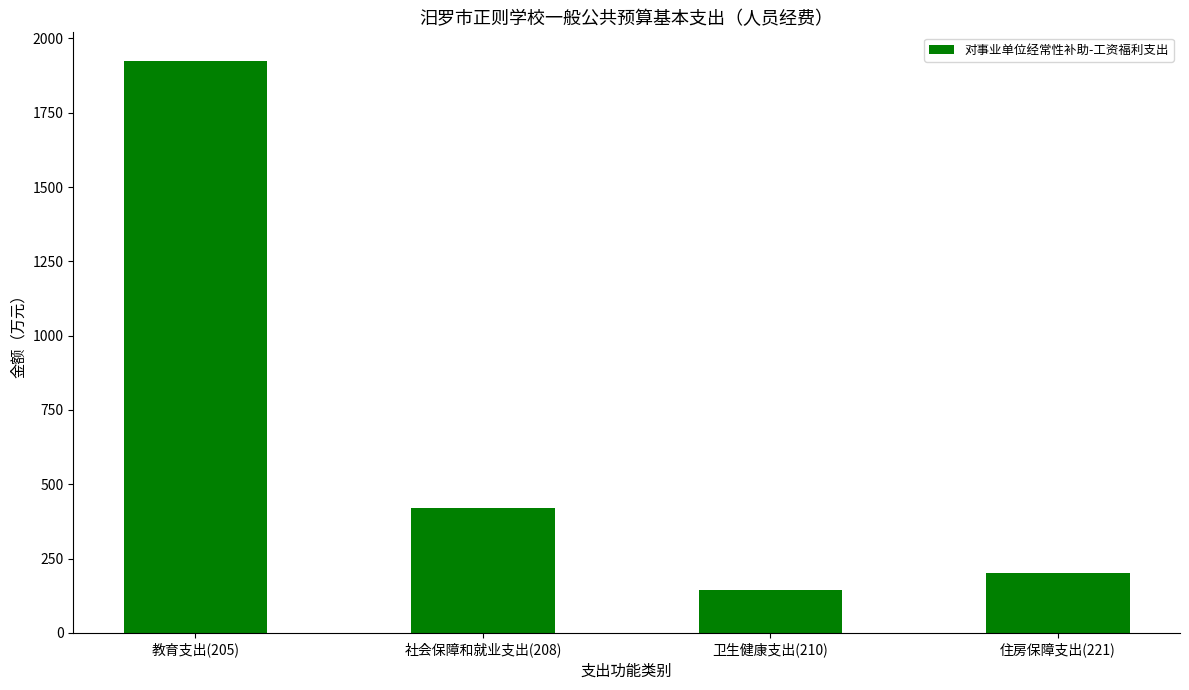

Are the bars horizontal?

No